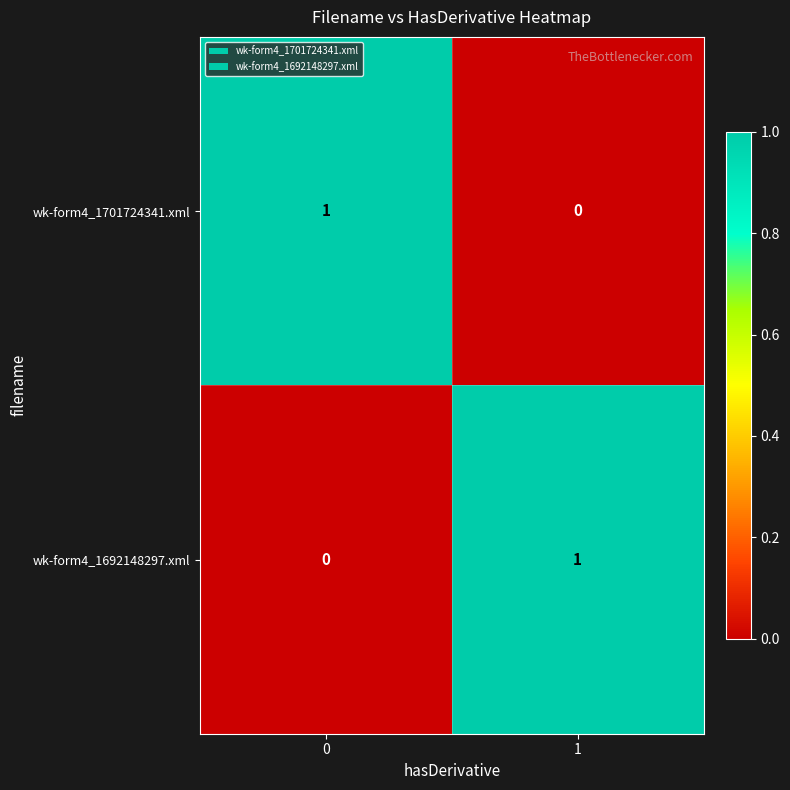

True or false: wk-form4_1692148297.xml has a value of 0 at 0.

True